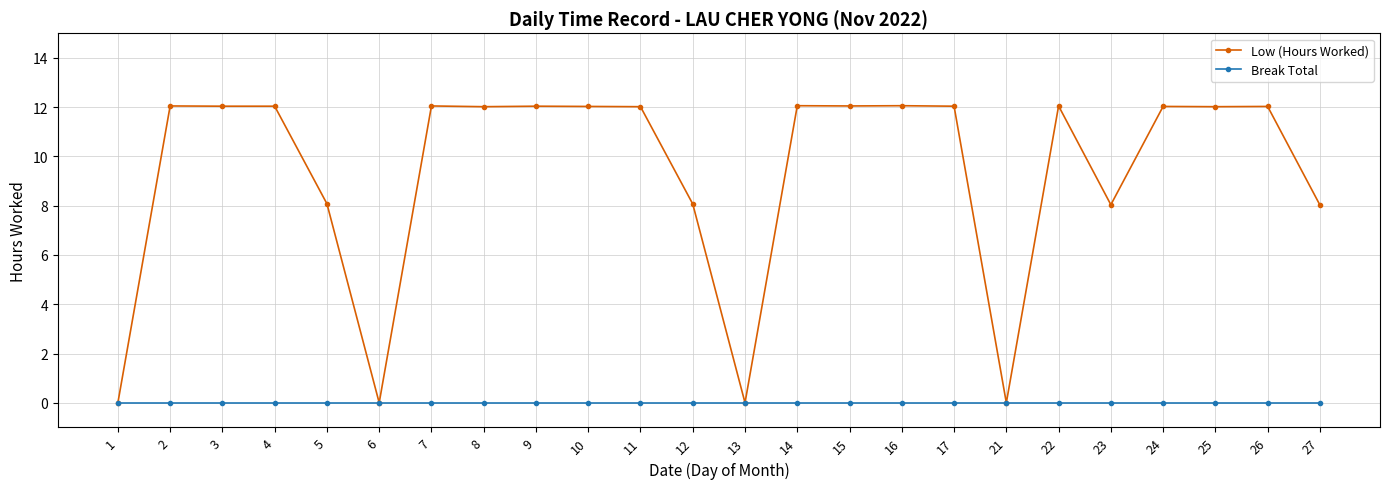

List the series in order of their overall mean, lowest first.

Break Total, Low (Hours Worked)